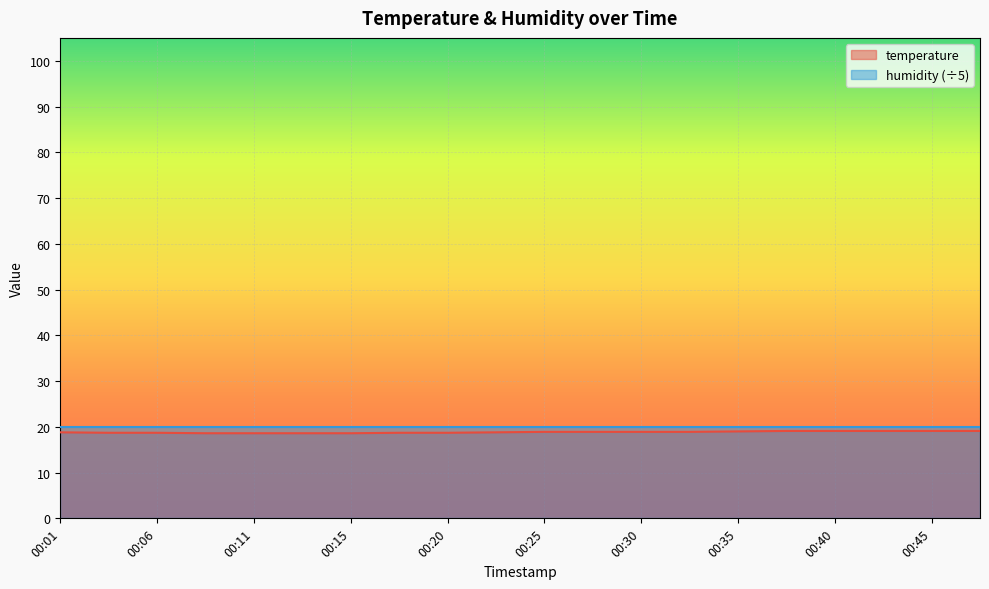

Read the value at 00:13.

18.6